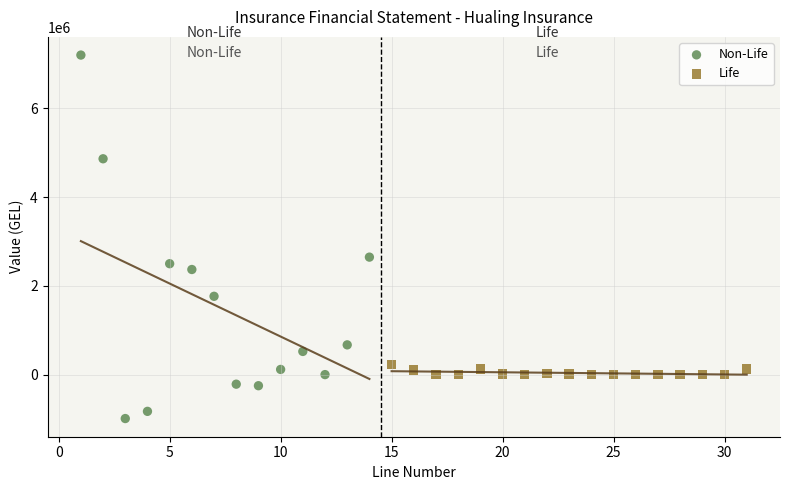

Which series reaches the minimum Y coordinate?

Non-Life